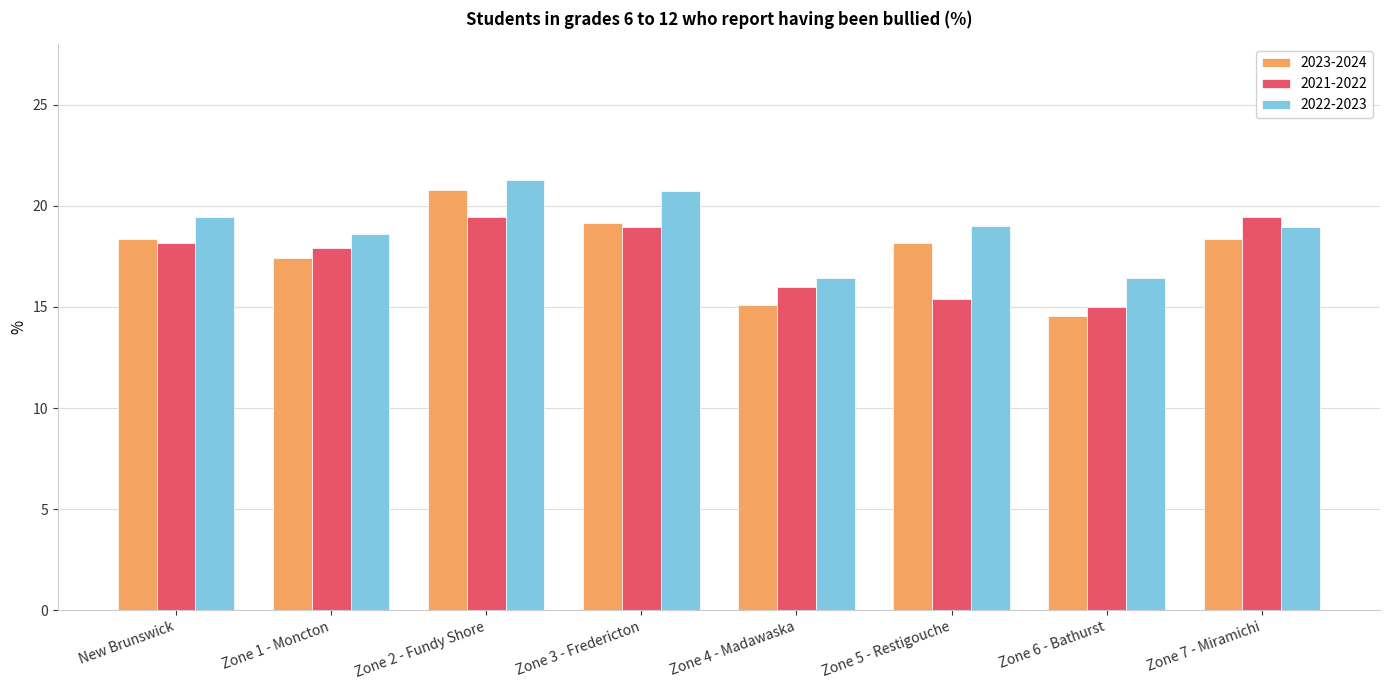

True or false: 2022-2023 has a value of 29.6 at Zone 5 - Restigouche.

False